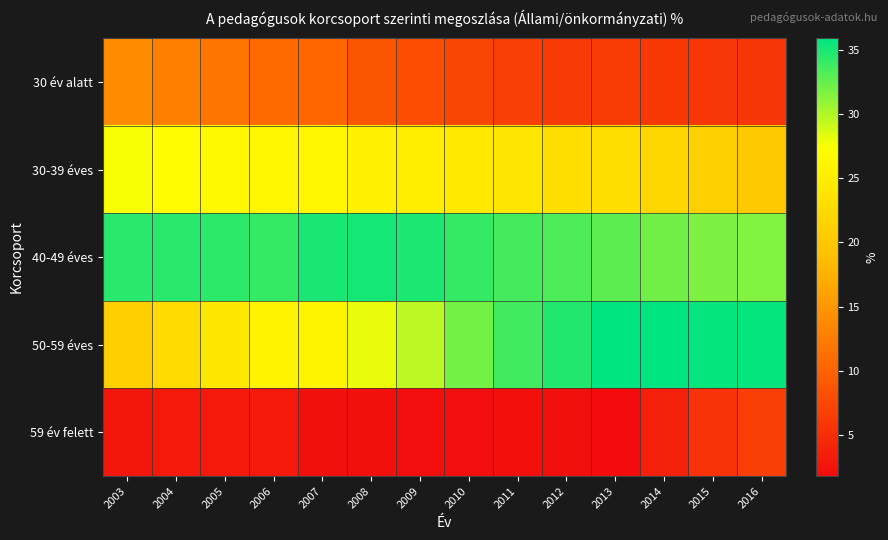

Which label corresponds to the smallest value in the chart?

2013